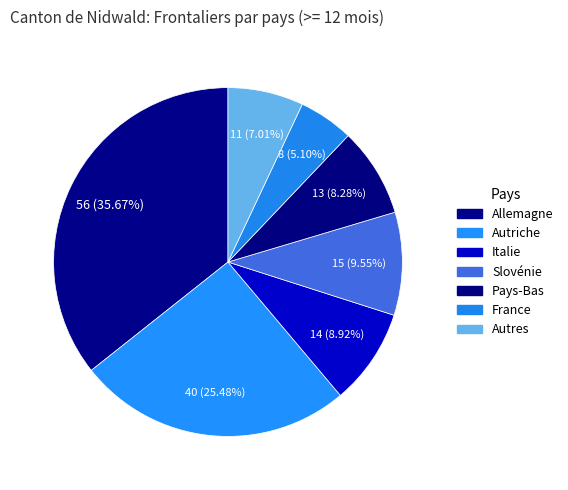

Count the number of slices in the pie.

7